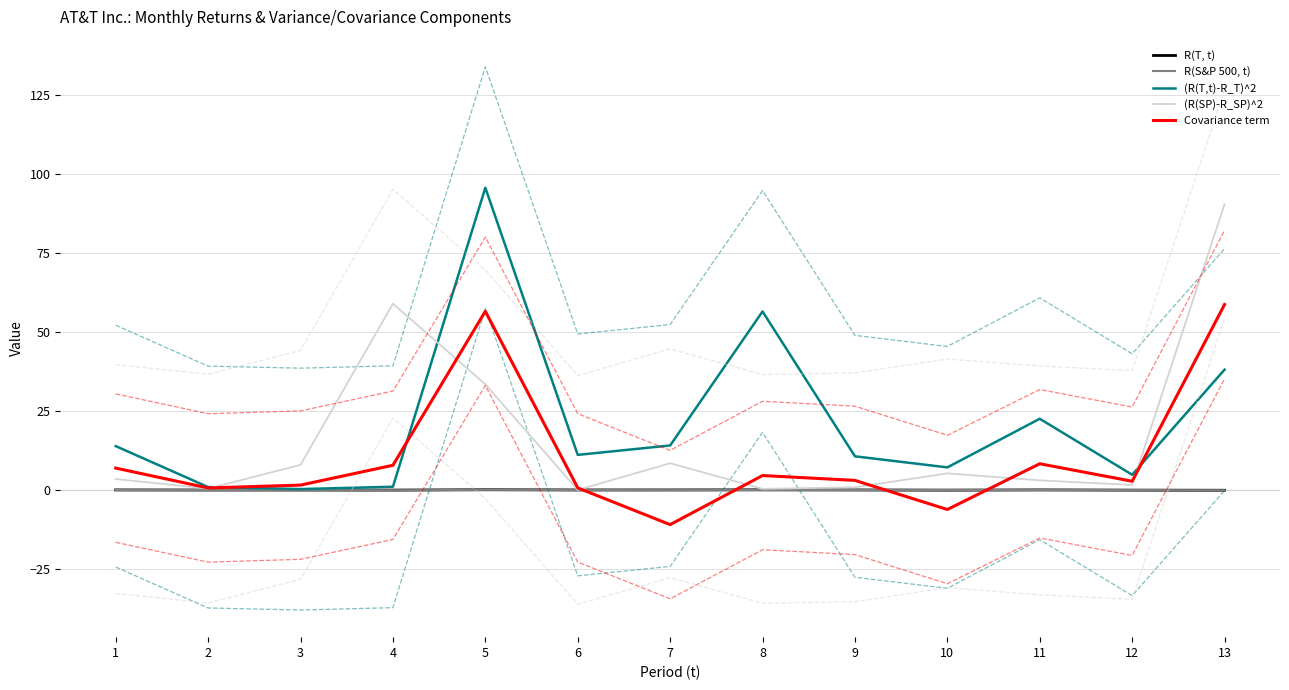

What are all the series names shown in the legend?

R(T, t), R(S&P 500, t), (R(T,t)-R_T)^2, (R(SP)-R_SP)^2, Covariance term